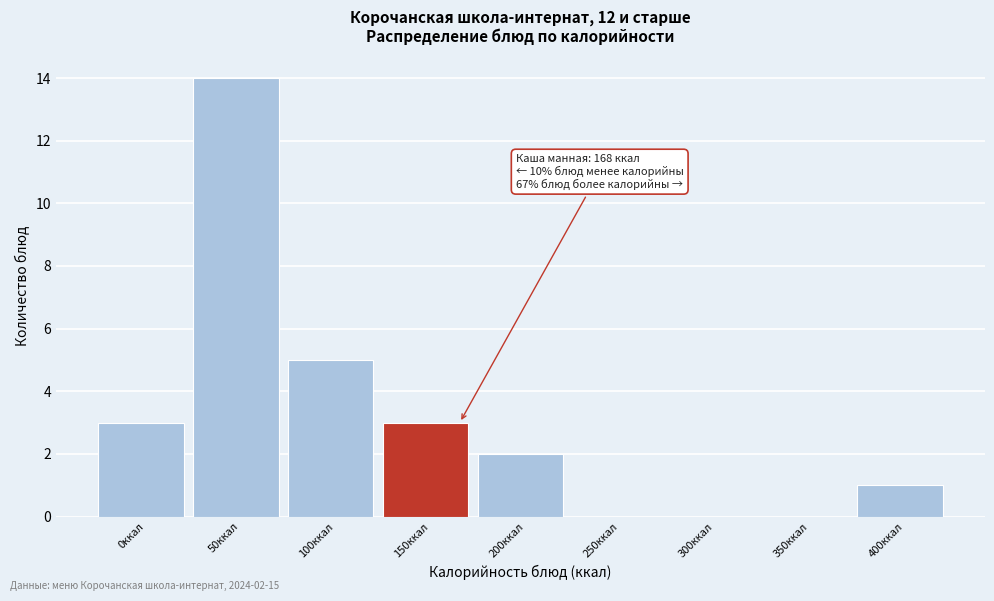

Reading left to right, transcribe all the data shown in this chart.

0ккал=3	50ккал=14	100ккал=5	150ккал=3	200ккал=2	250ккал=0	300ккал=0	350ккал=0	400ккал=1